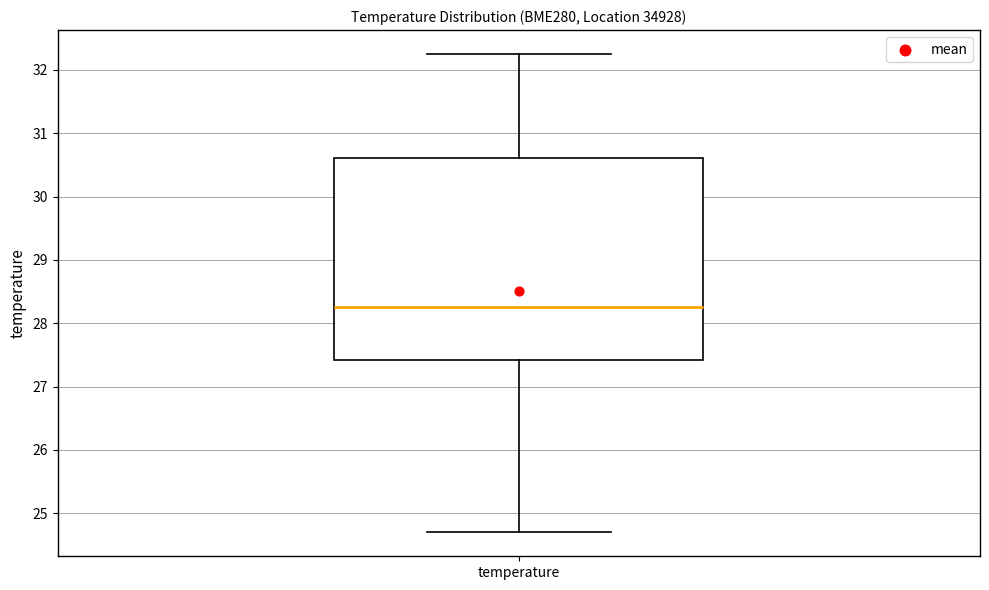

Read this box plot against the y-axis: the position of the median line, the range covered by the box, and the ends of both whiskers. The values are not printed on the chart, so give them approximately, as read against the axis.

median 28.3, box 27.4 to 30.6, whiskers 24.7 to 32.3